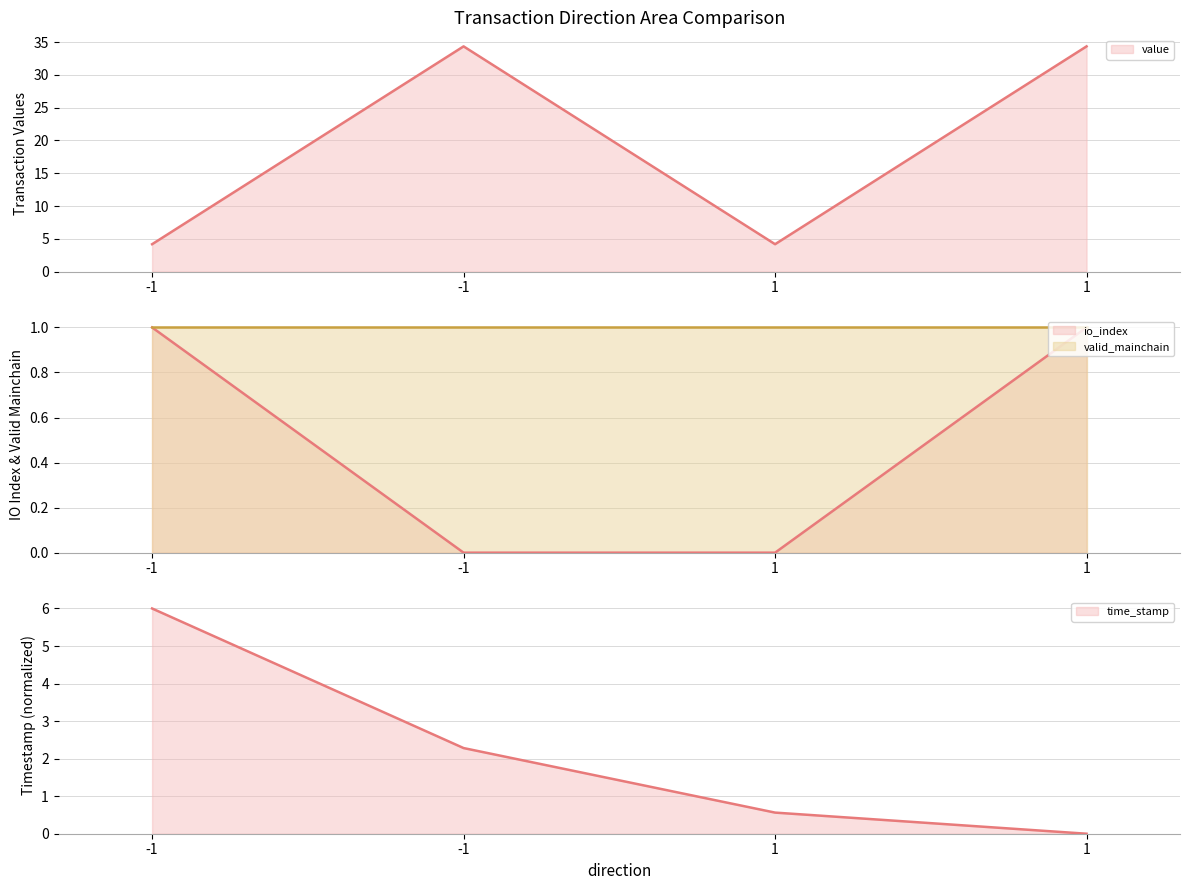

Rank the categories by time_stamp value from lowest to highest.

1, 1, -1, -1